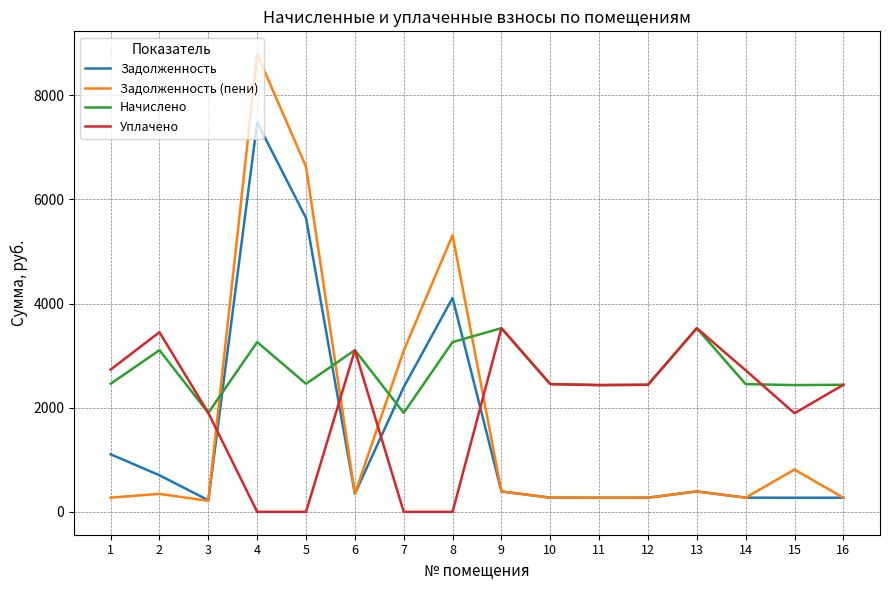

The Уплачено series shows 1222.9 at 2. True or false?

False